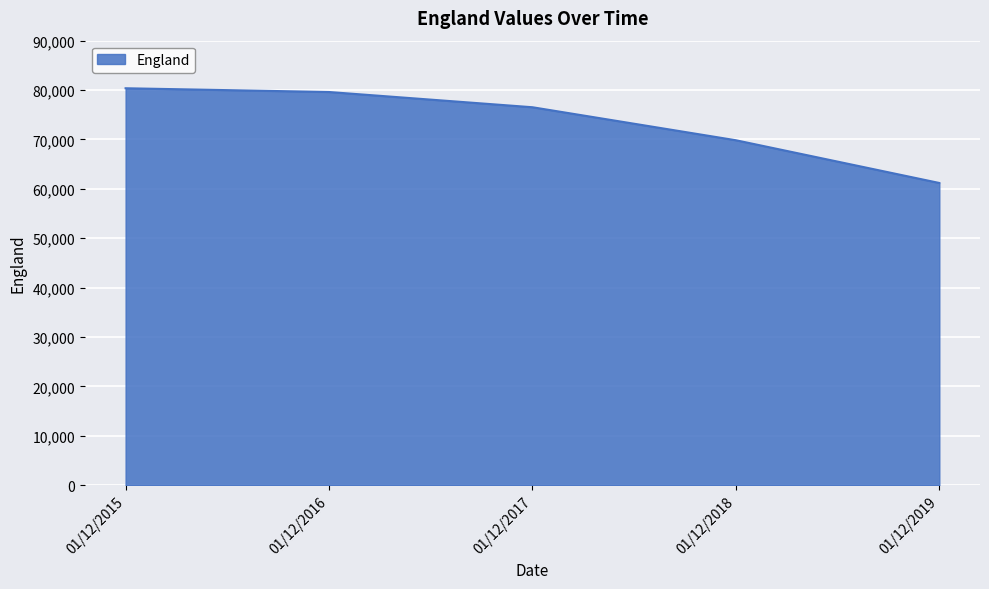

Read the value at 01/12/2019.

61189